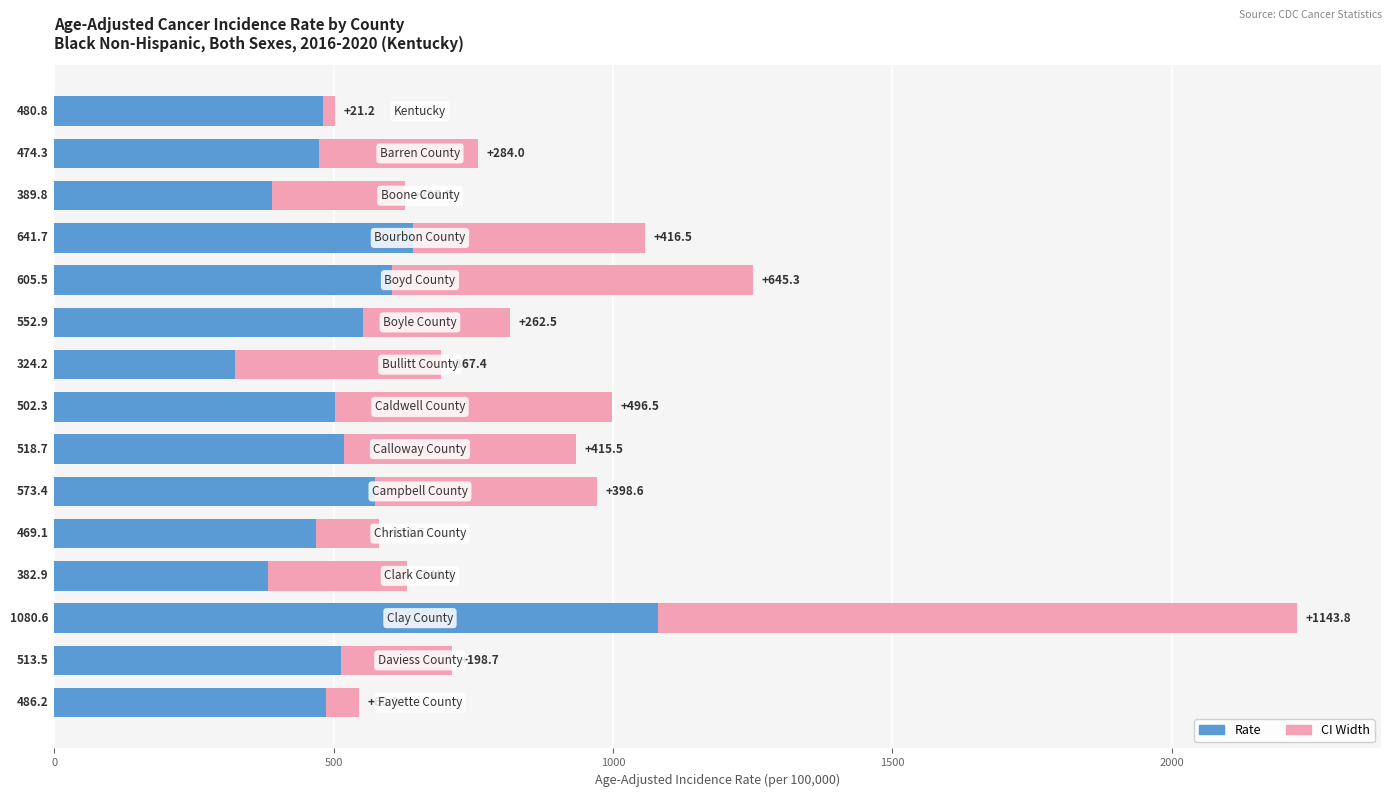

What is the minimum value for Rate?

324.2